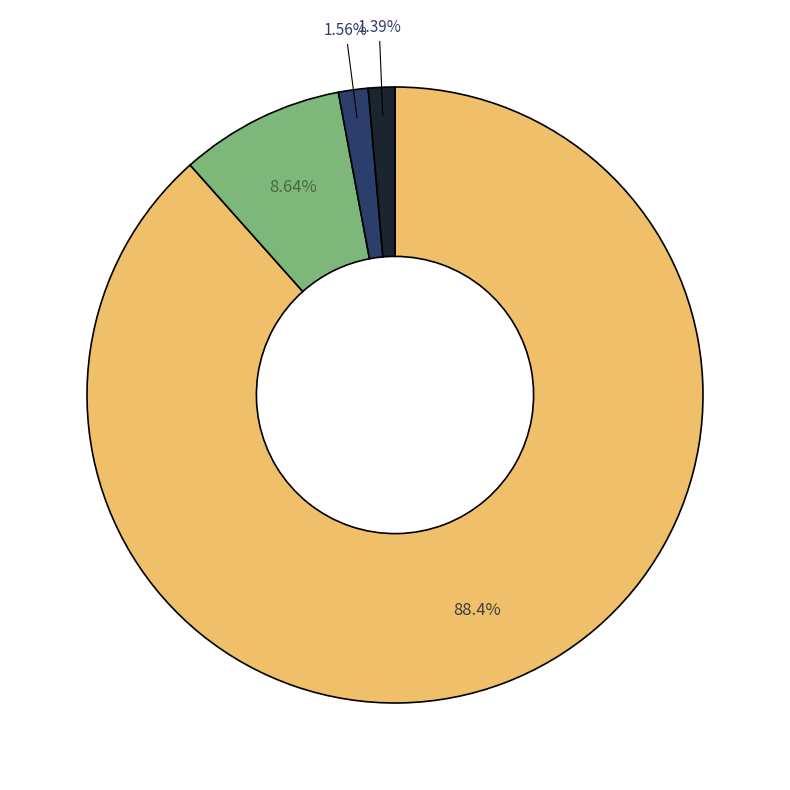

Is there a majority slice in this chart?

Yes